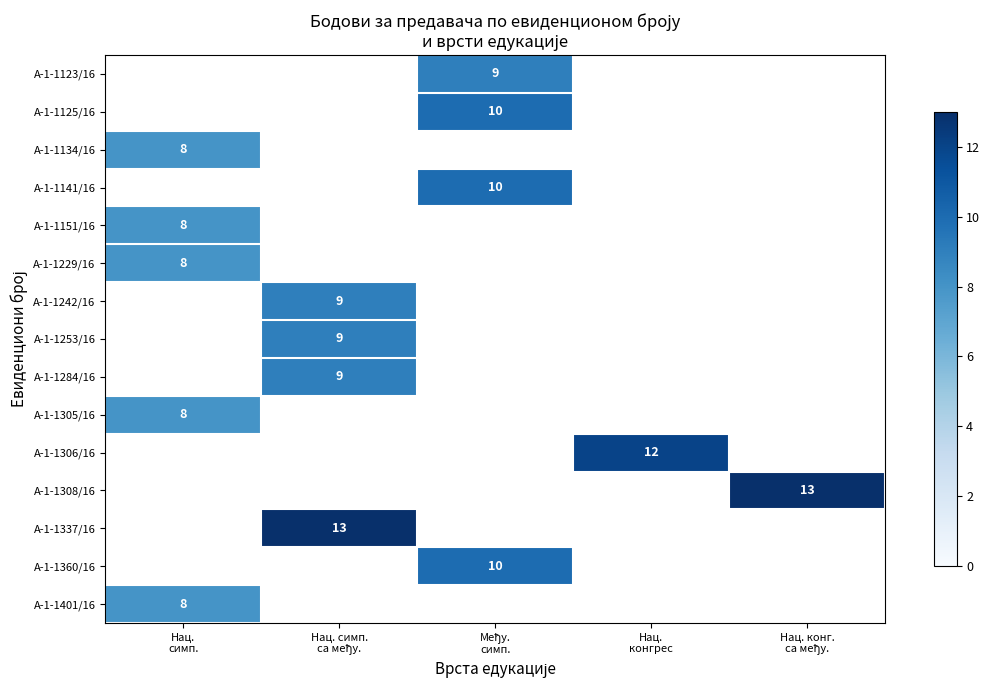

How many categories are shown in the chart?

5